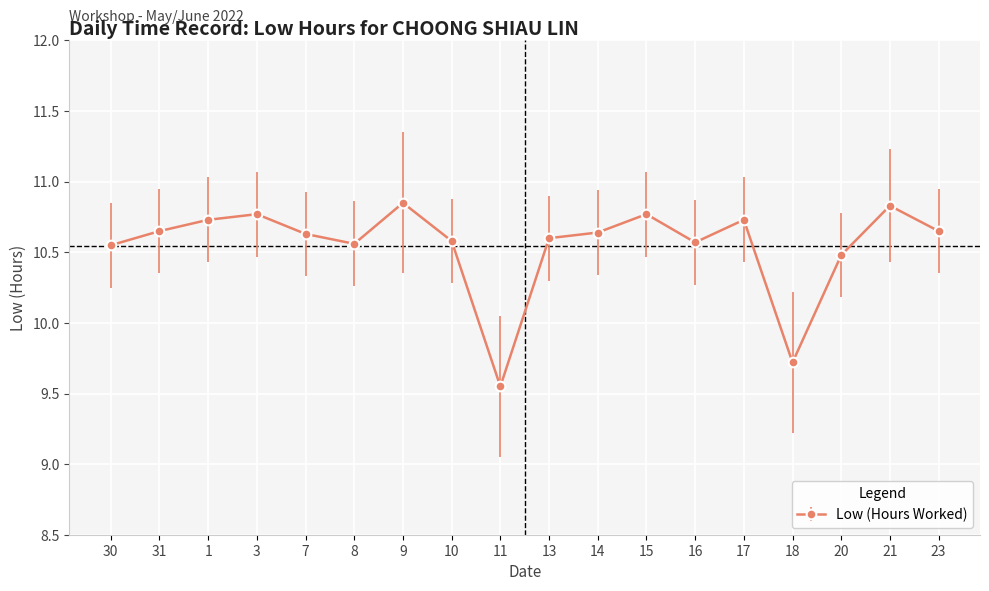

What position from the right is 20?

3